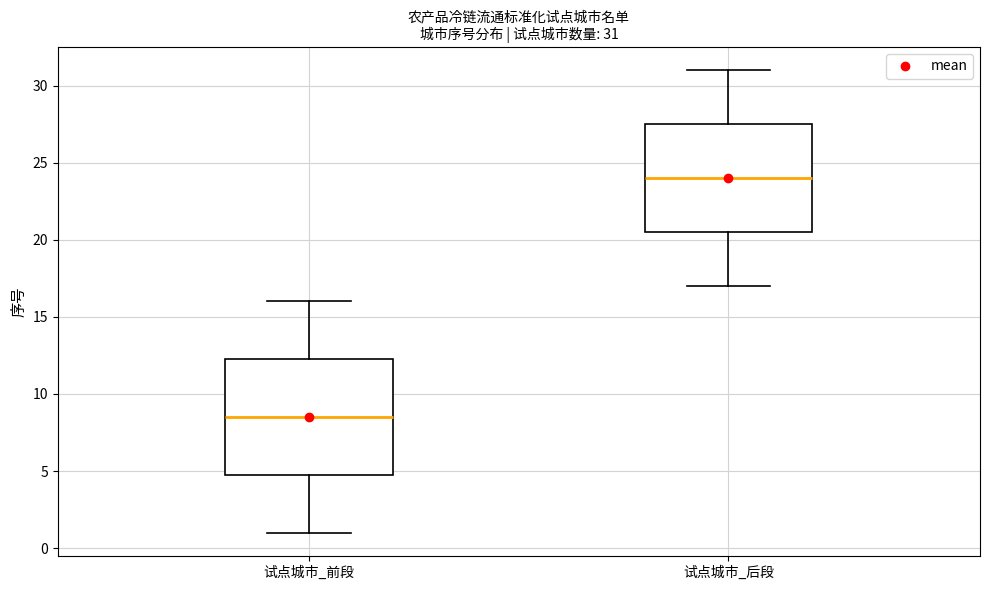

Which box is the tallest, from its lower edge to its upper edge?

试点城市_前段